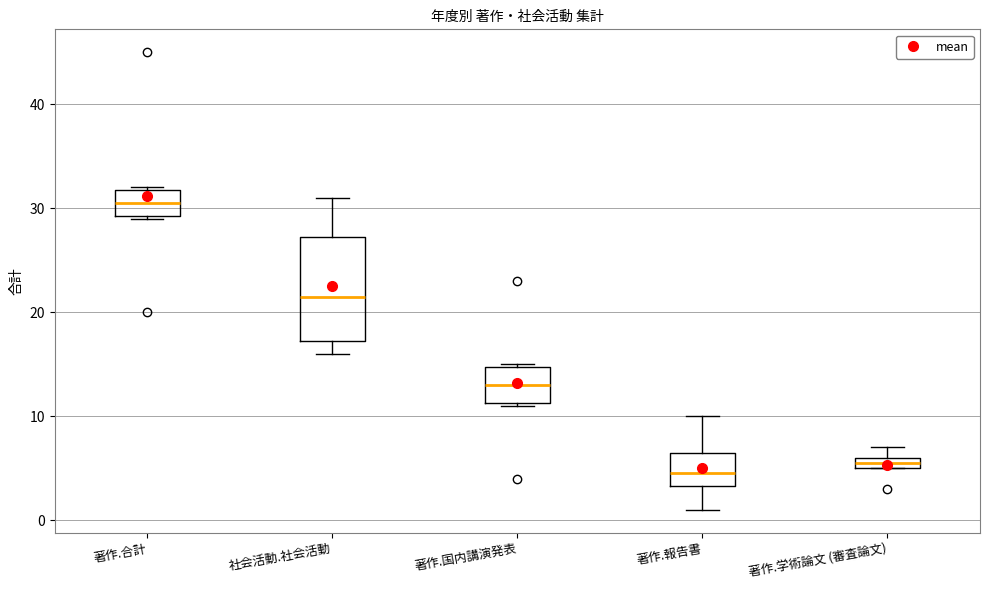

Where does the median line of the box for 社会活動.社会活動 sit on the y-axis? The values are not printed on the chart, so give them approximately, as read against the axis.

22